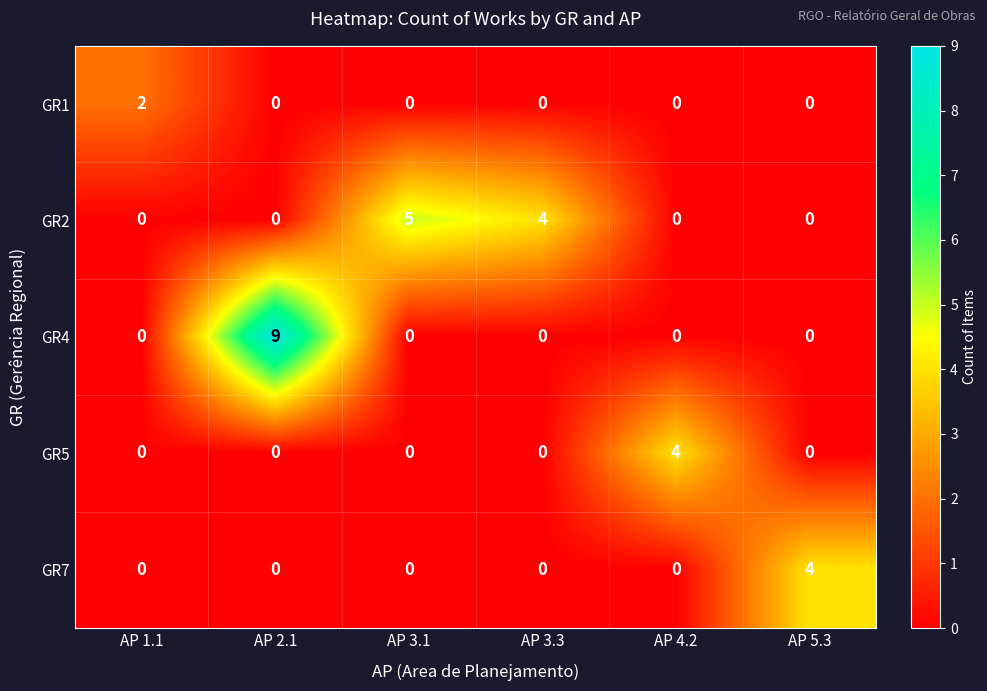

The GR7 series shows 4 at AP 5.3. True or false?

True